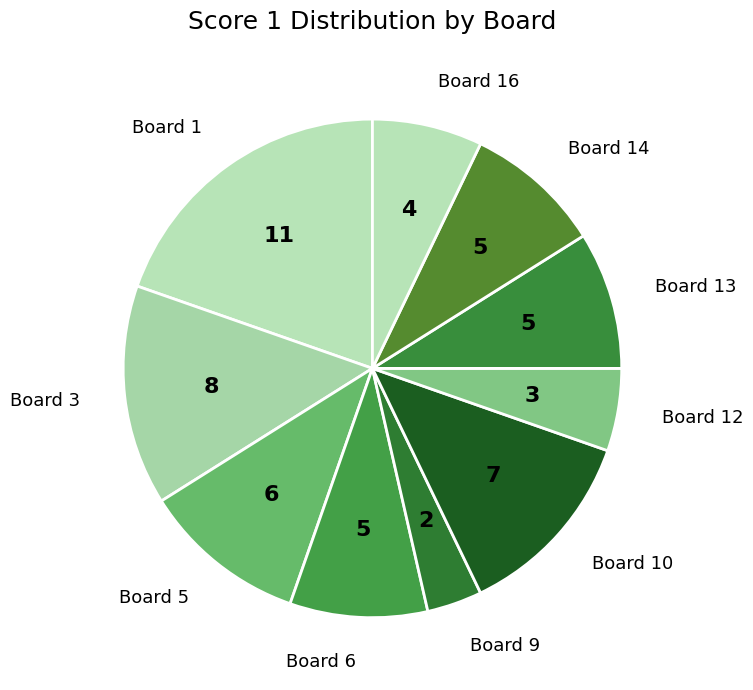

Combined, do Board 5 and Board 9 account for over 50%?

No